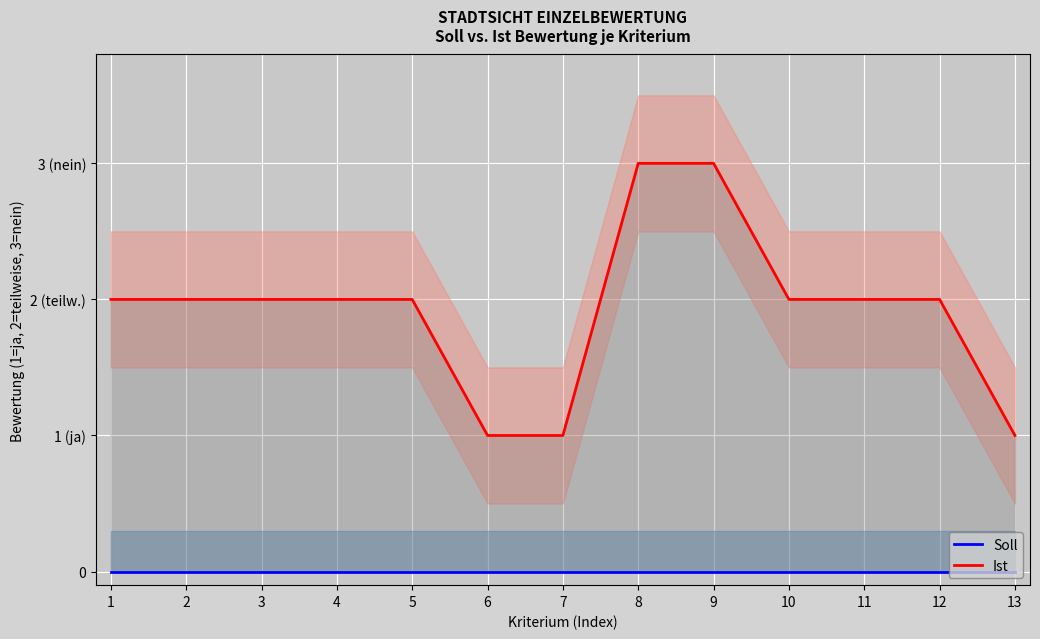

True or false: Soll and Ist intersect in this chart.

False